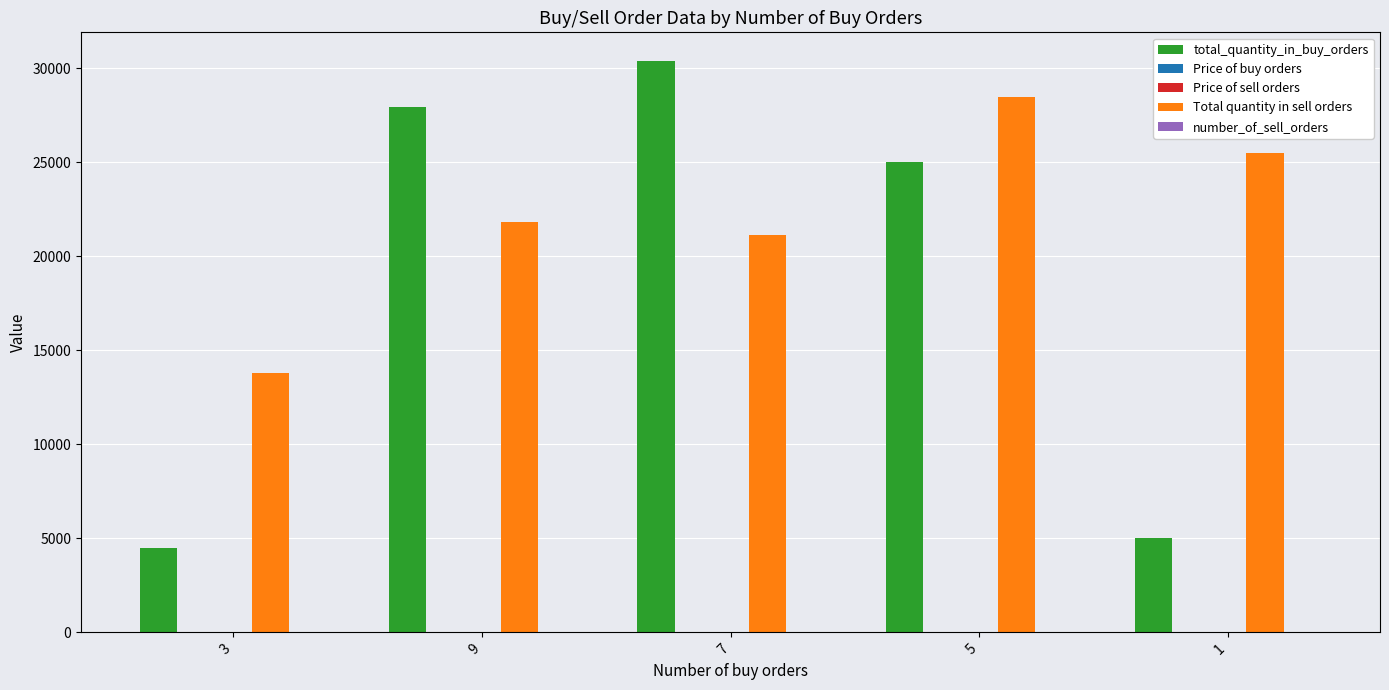

Are the bars grouped side by side (vs. stacked)?

Yes